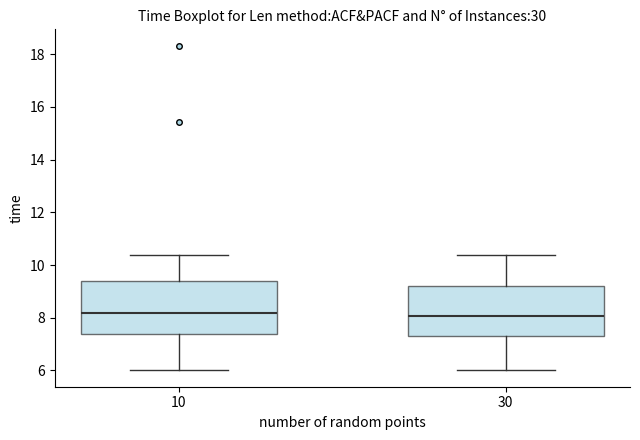

Reading left to right, transcribe this box plot: for each box, give where its median line is, the range the box spans, and where its two whiskers end, as read against the y-axis. The values are not printed on the chart, so give them approximately, as read against the axis.

10: median 8.2, box 7.4 to 9.4, whiskers 6.0 to 10.4
30: median 8.0, box 7.4 to 9.2, whiskers 6.0 to 10.4